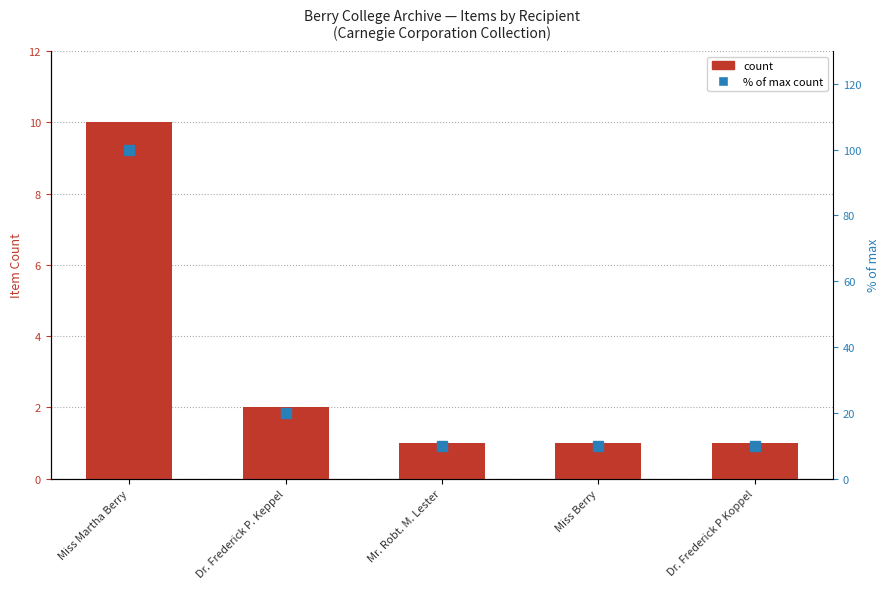

The Item Count series shows 0 at Dr. Frederick P. Keppel. True or false?

False